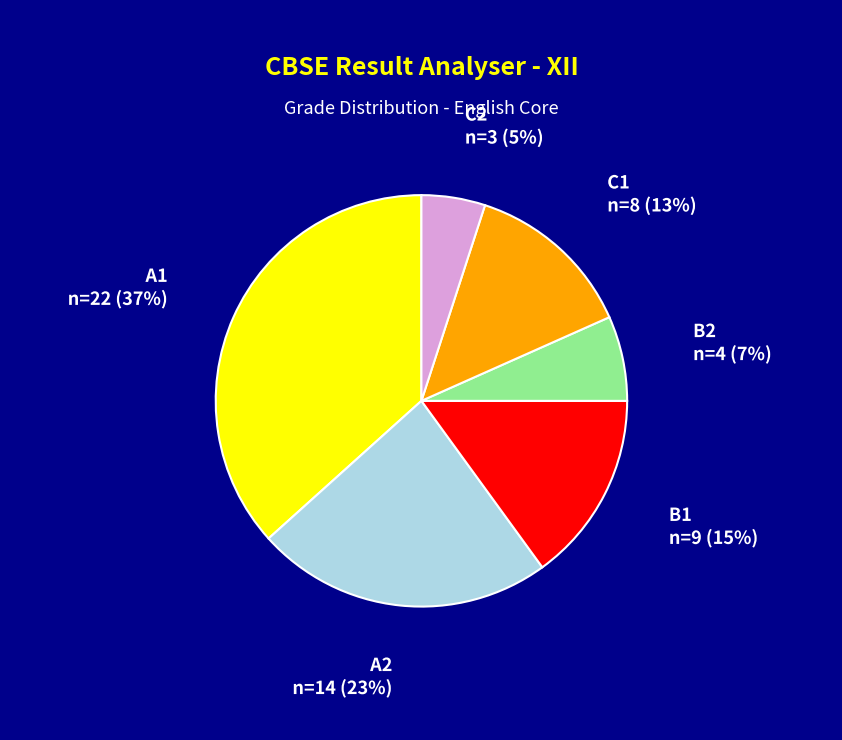

To the nearest percent, what is the average slice percentage?

17%